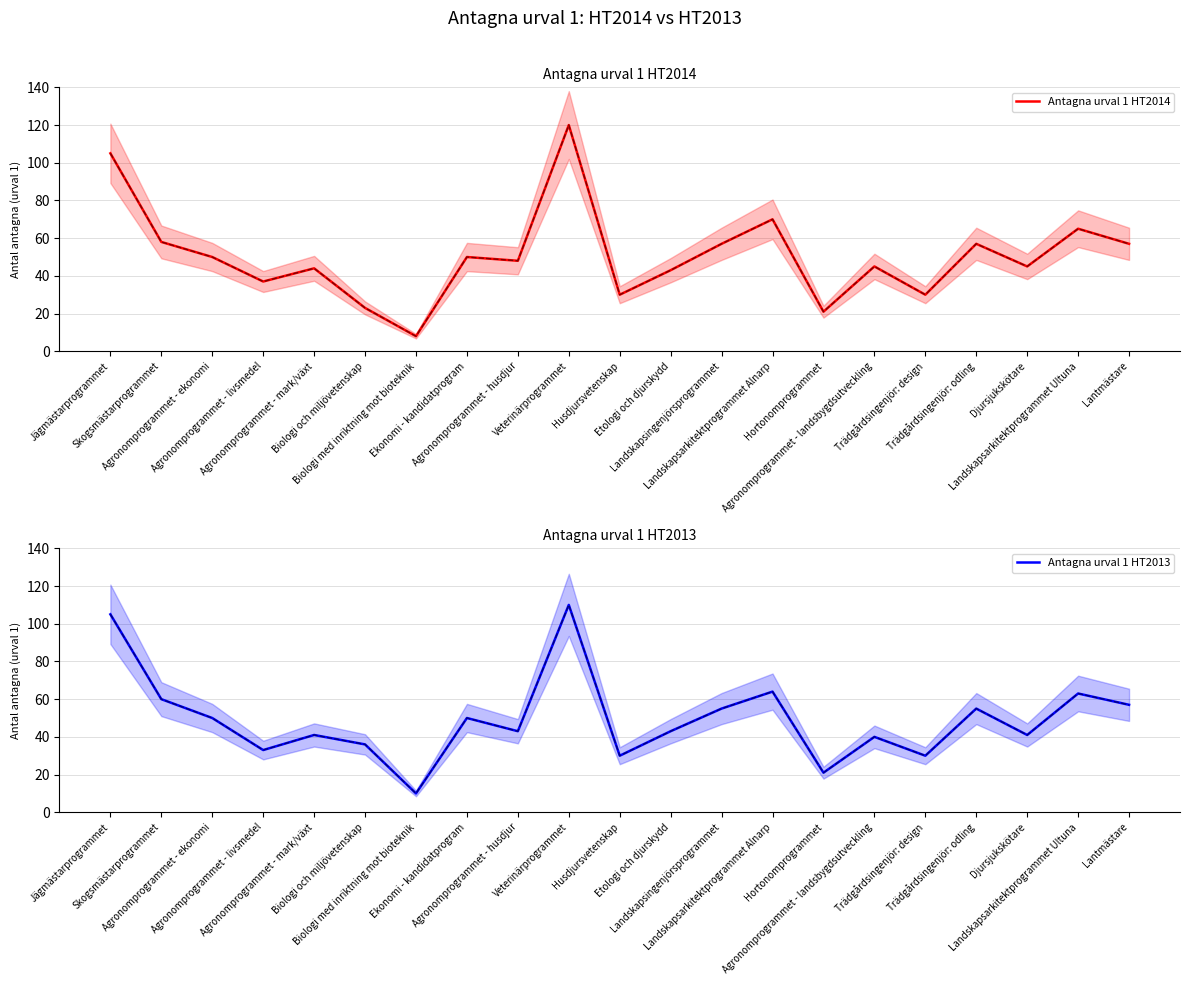

Does the chart have visible grid lines?

Yes